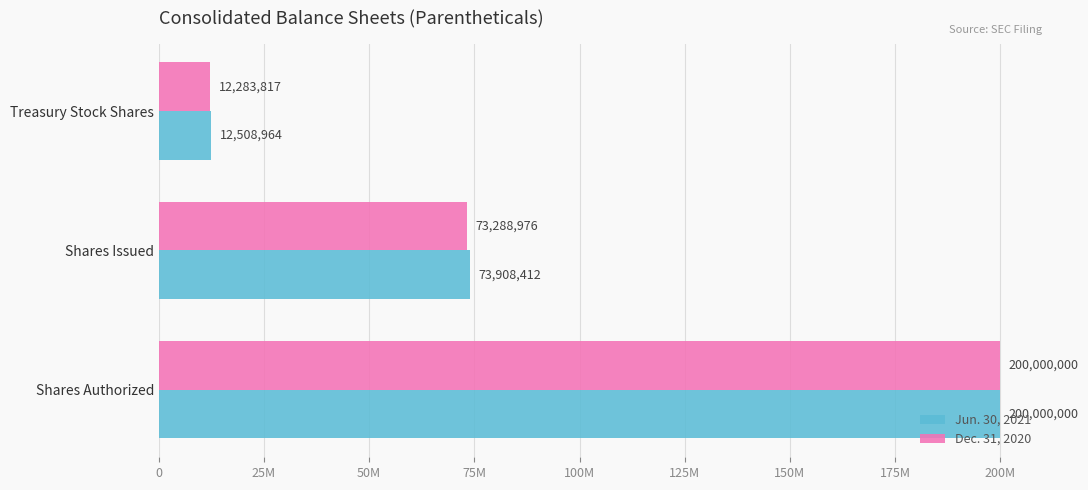

Rank the series by their average value, from highest to lowest.

Jun. 30, 2021, Dec. 31, 2020